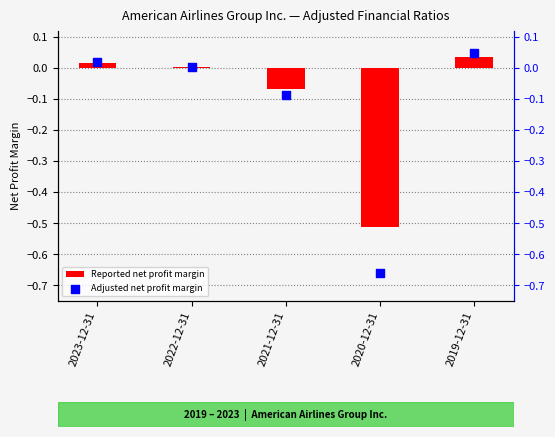

Which series contains the highest Y value?

Adjusted net profit margin